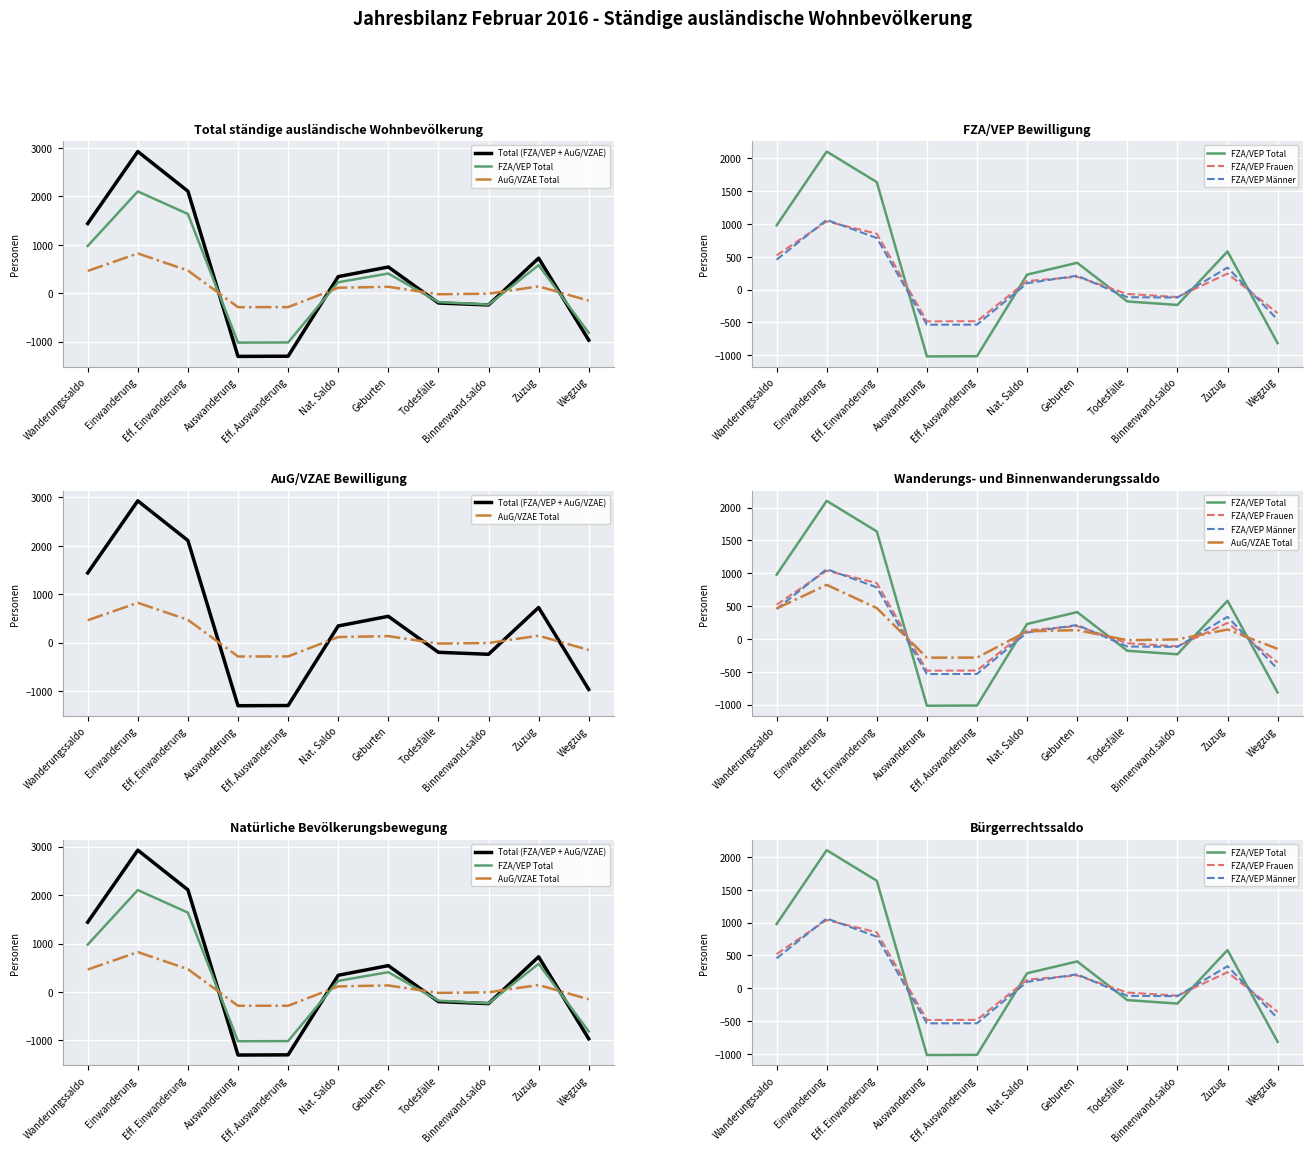

At which category is the sum across all series the highest?

Einwanderung